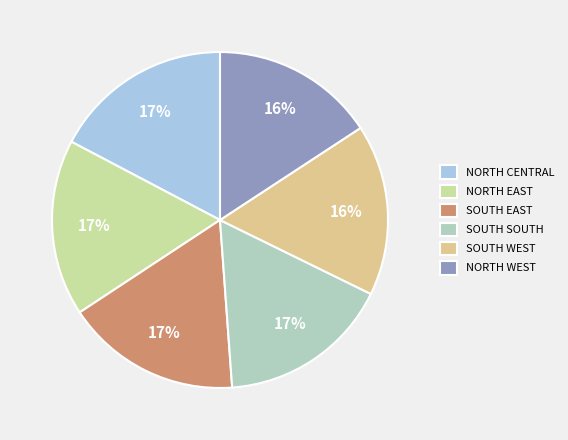

True or false: SOUTH WEST accounts for 16% of the total.

True